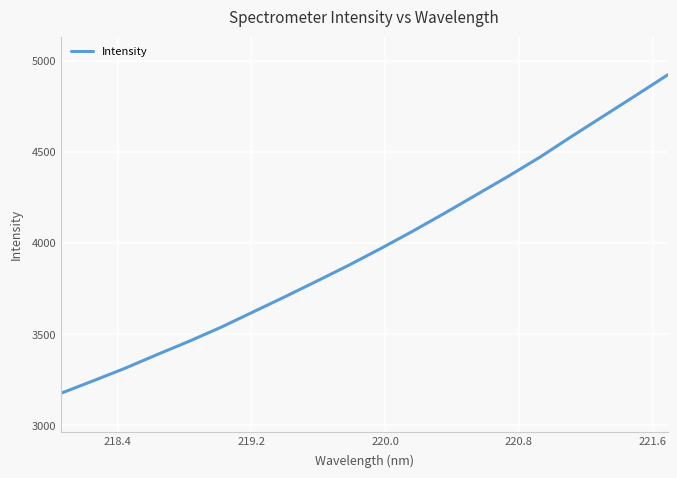

Reading left to right, list all the values displayed in this chart.

3175.8	3243.5	3312.5	3387.4	3460.1	3537.2	3620.6	3704.4	3790.3	3877.4	3969.0	4064.0	4162.6	4264.4	4366.0	4471.7	4586.4	4698.0	4809.9	4923.0